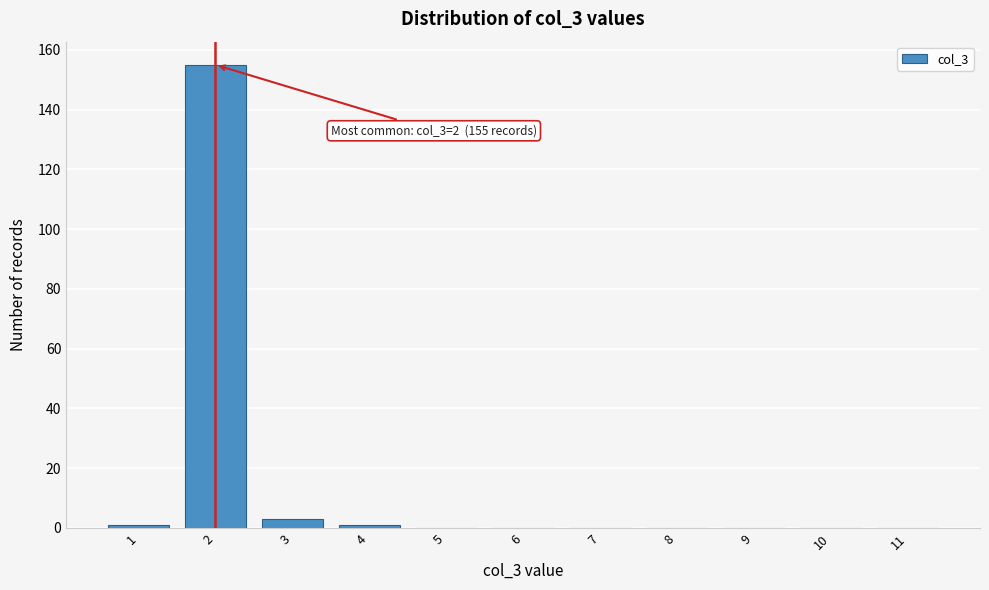

Reading left to right, list all the values displayed in this chart.

1=1	2=155	3=3	4=1	5=0	6=0	7=0	8=0	9=0	10=0	11=0